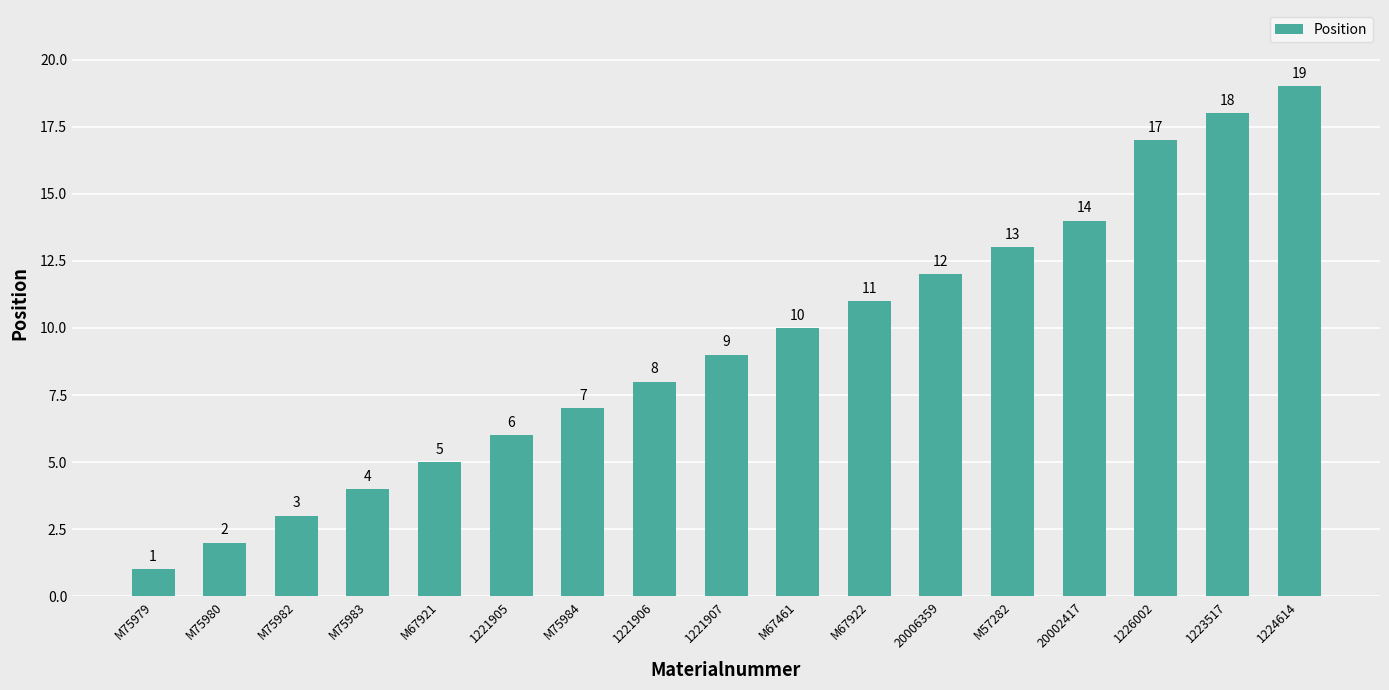

Does the chart contain stacked bars?

No